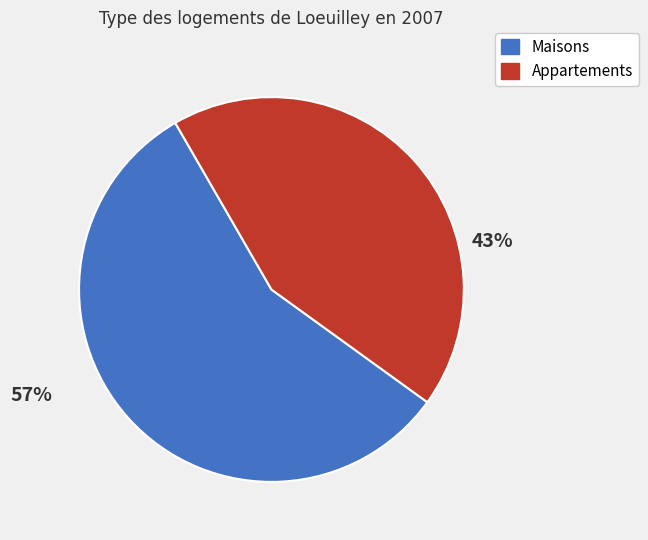

Does any single category account for the majority?

Yes